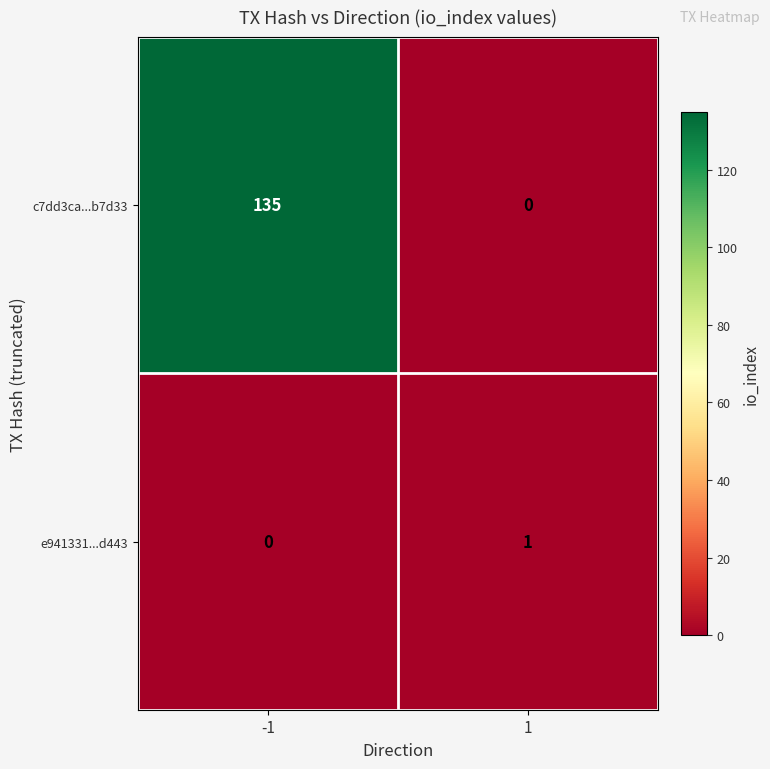

True or false: c7dd3ca...b7d33 has a value of 0 at 1.

True